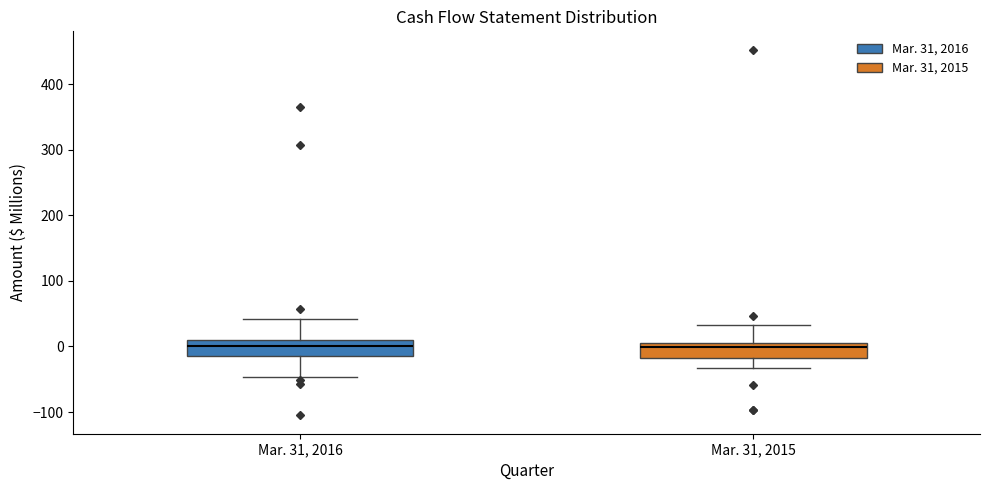

Reading left to right, read every box against the y-axis: the position of its median line, the range the box covers, and the ends of its whiskers. The values are not printed on the chart, so give them approximately, as read against the axis.

Mar. 31, 2016: median 0, box -10 to 10, whiskers -50 to 40
Mar. 31, 2015: median 0, box -20 to 10, whiskers -30 to 30